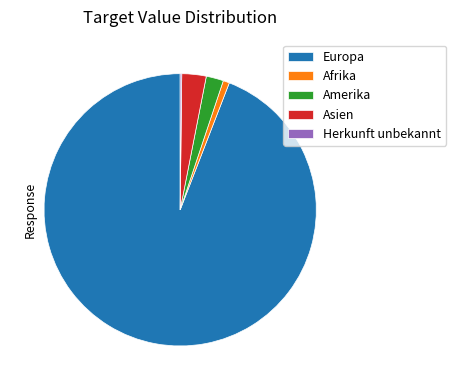

Is there a majority slice in this chart?

Yes